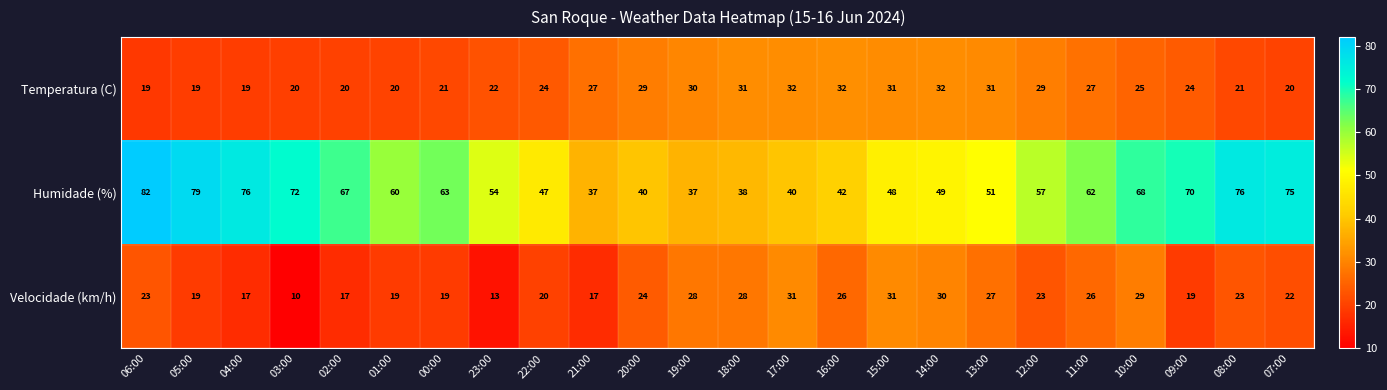

Where is Temperatura (C) nearest to the value 25?

10:00